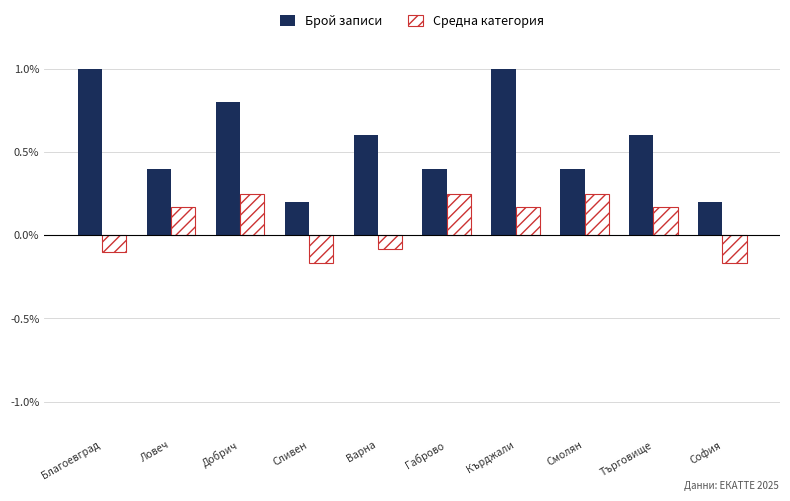

Are the bars grouped side by side (vs. stacked)?

Yes